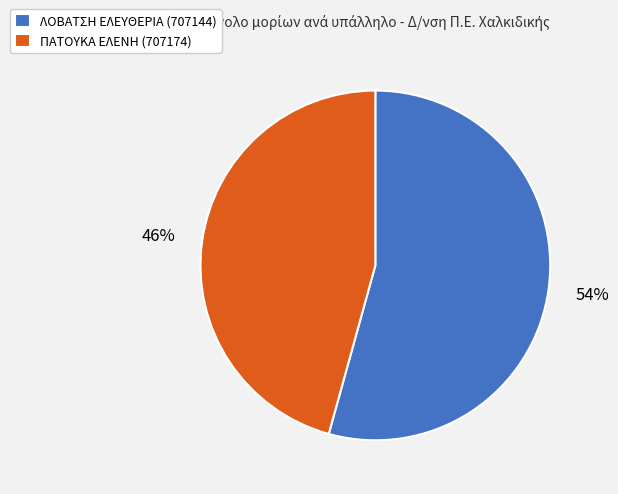

Rank the categories by value from lowest to highest.

ΠΑΤΟΥΚΑ ΕΛΕΝΗ (707174), ΛΟΒΑΤΣΗ ΕΛΕΥΘΕΡΙΑ (707144)